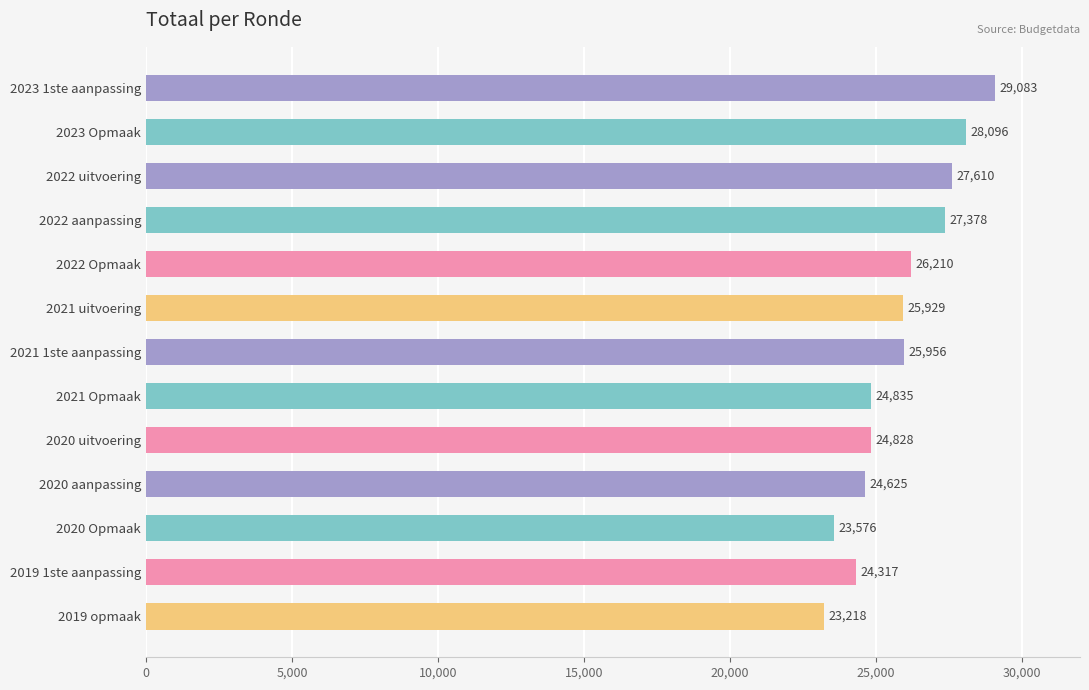

What position from the top is 2020 Opmaak?

11